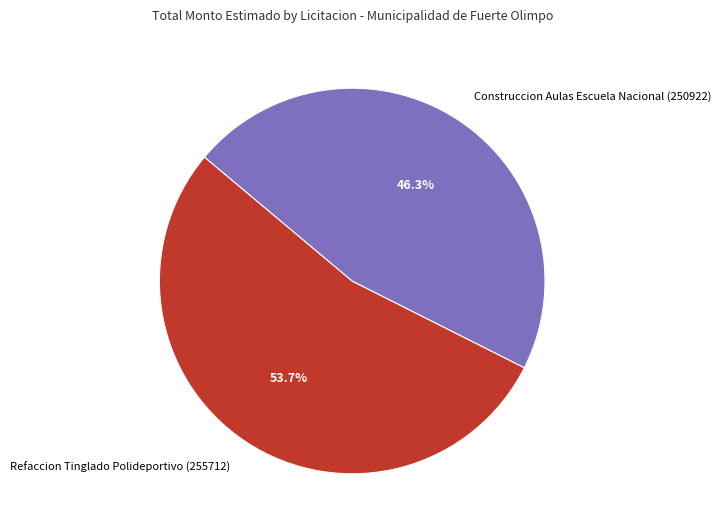

To the nearest percent, what portion does Refaccion Tinglado Polideportivo (255712) represent?

54%